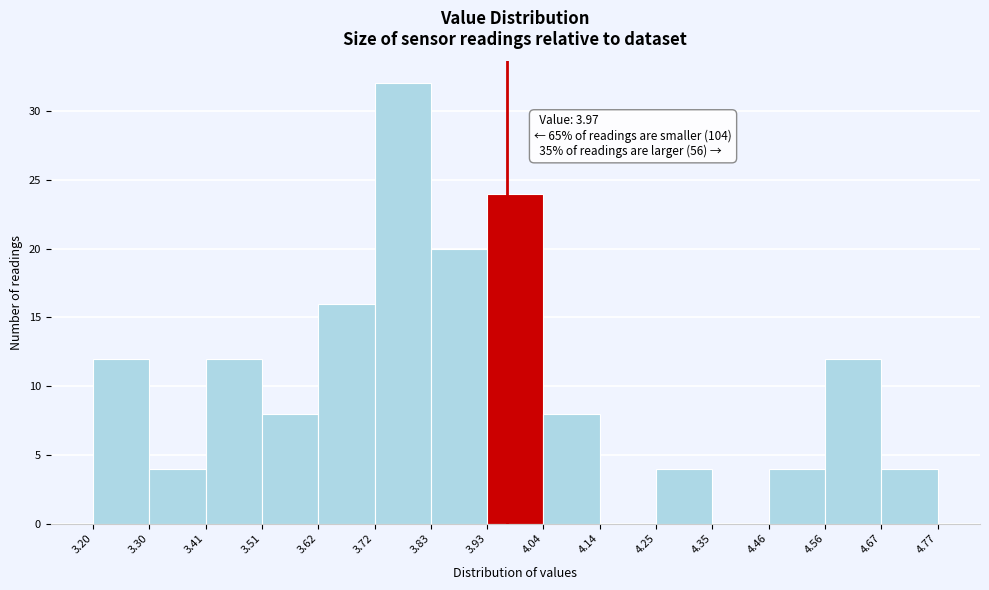

Which range on the x-axis has the tallest bar?

3.72 to 3.83